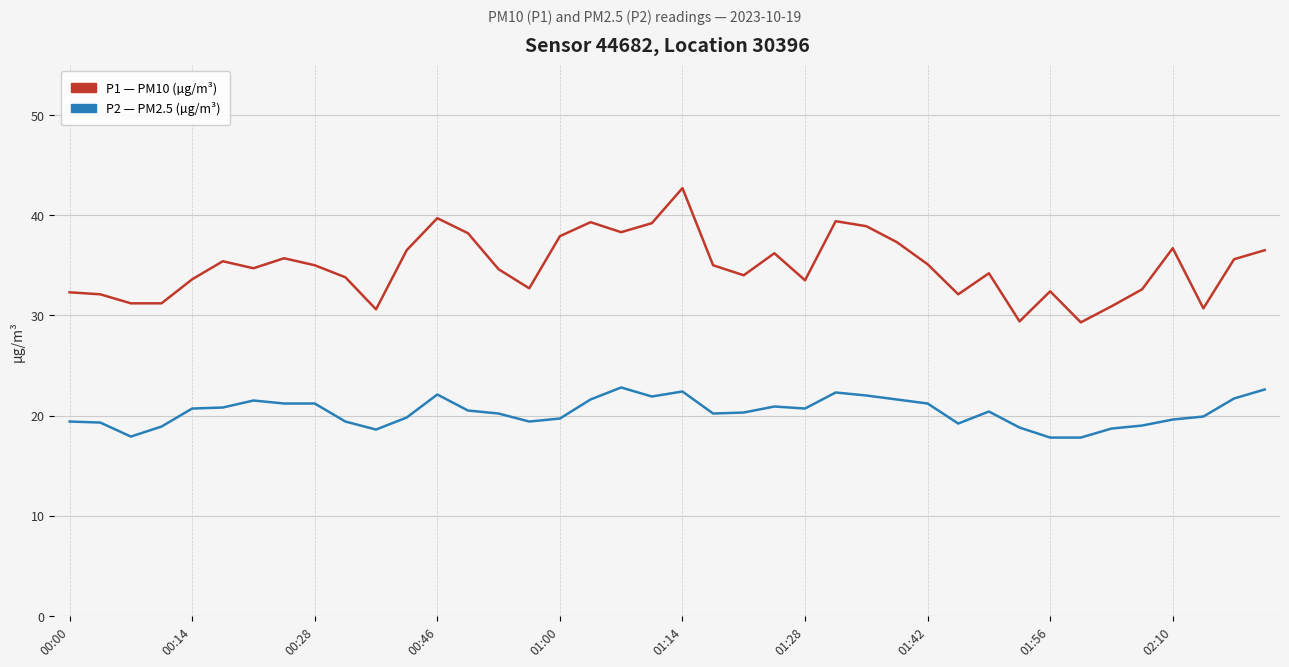

What is the greatest value displayed?

42.7